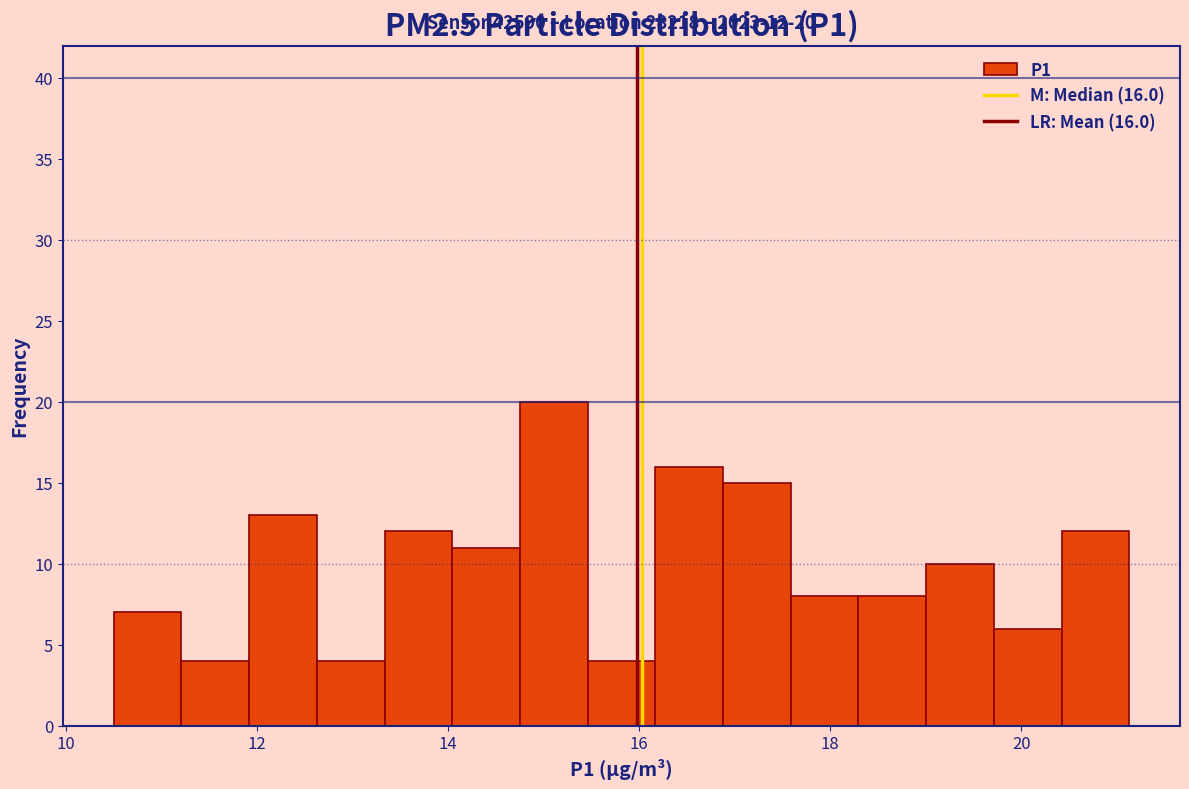

Around what value on the x-axis is the tallest bar? Give the approximate position of its centre, as read against the axis.

15.2